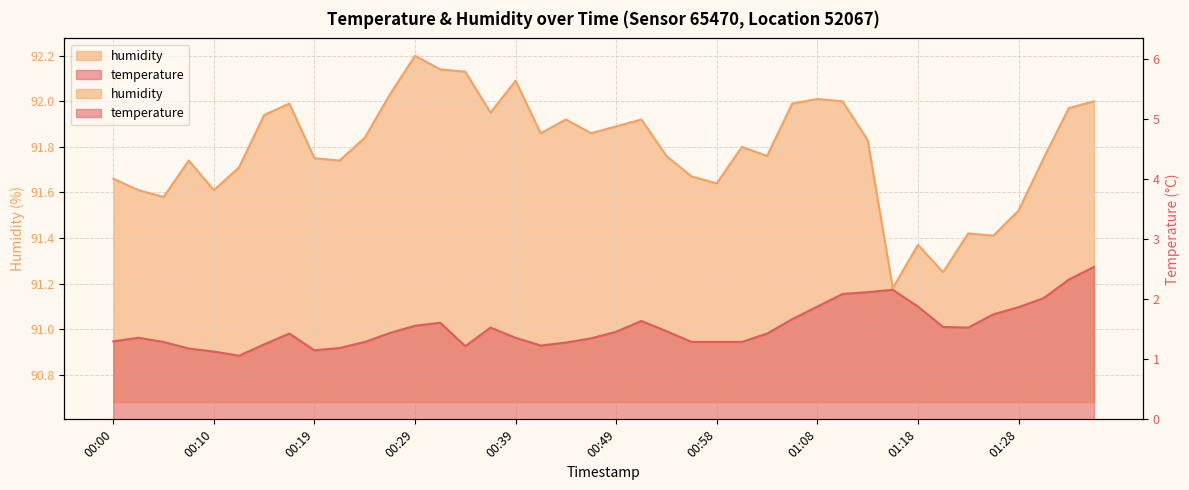

In humidity, how many points are higher than both neighbors (excluding endpoints)?

10